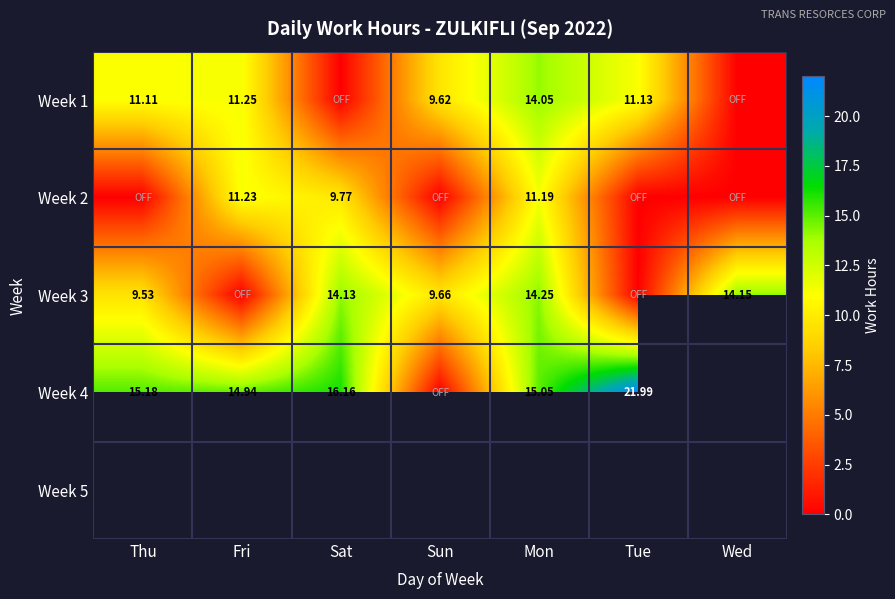

Rank the series by their average value, from lowest to highest.

Week 2, Week 1, Week 3, Week 4, Week 5